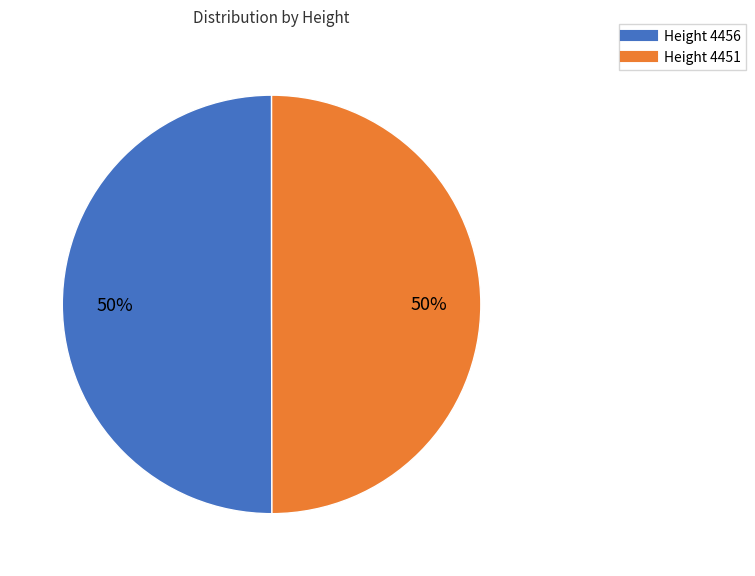

To the nearest percent, what is the average slice percentage?

50%